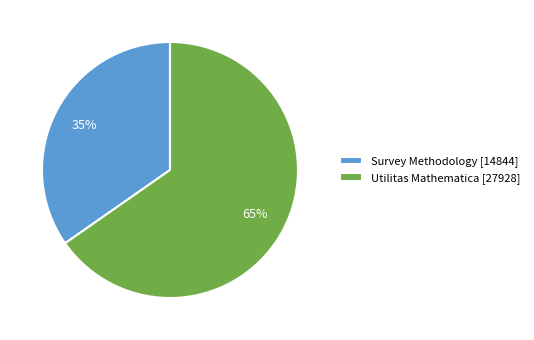

What percentage is the Utilitas Mathematica slice, to the nearest percent?

65%